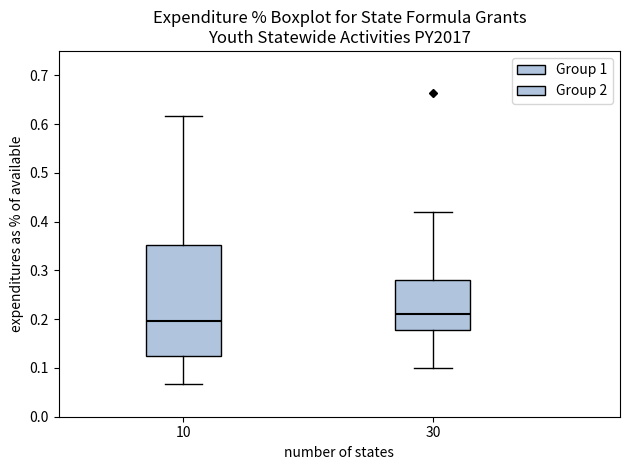

Reading left to right, read every box against the y-axis: the position of its median line, the range the box covers, and the ends of its whiskers. The values are not printed on the chart, so give them approximately, as read against the axis.

10: median 0.20, box 0.13 to 0.35, whiskers 0.07 to 0.62
30: median 0.21, box 0.18 to 0.28, whiskers 0.10 to 0.42